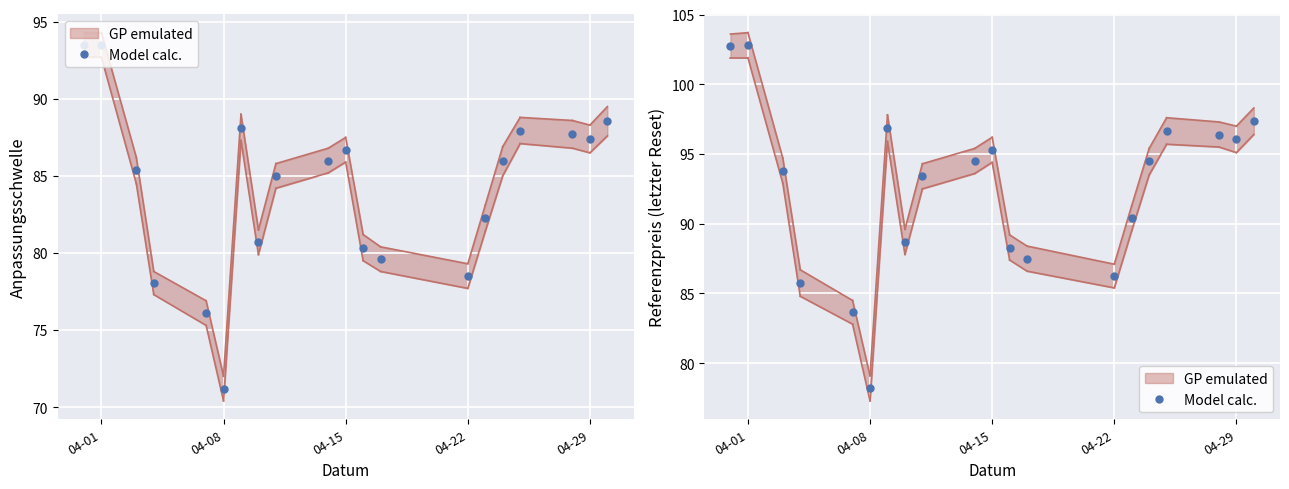

How many values exceed 94?

10